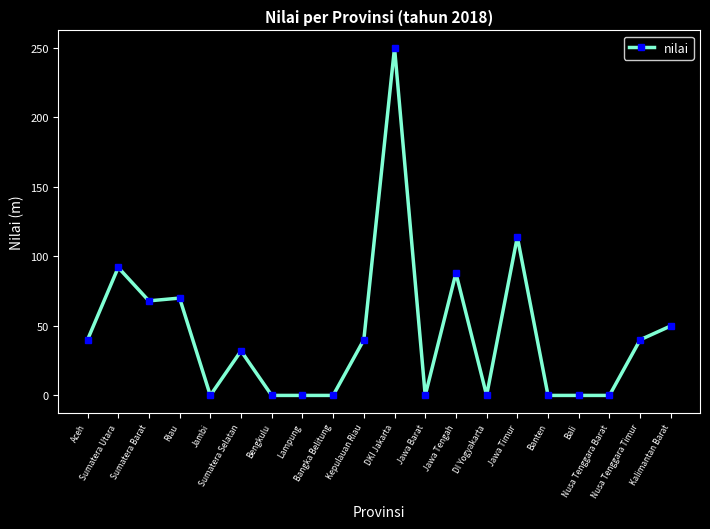

What is the difference between the second highest and second lowest values?

114